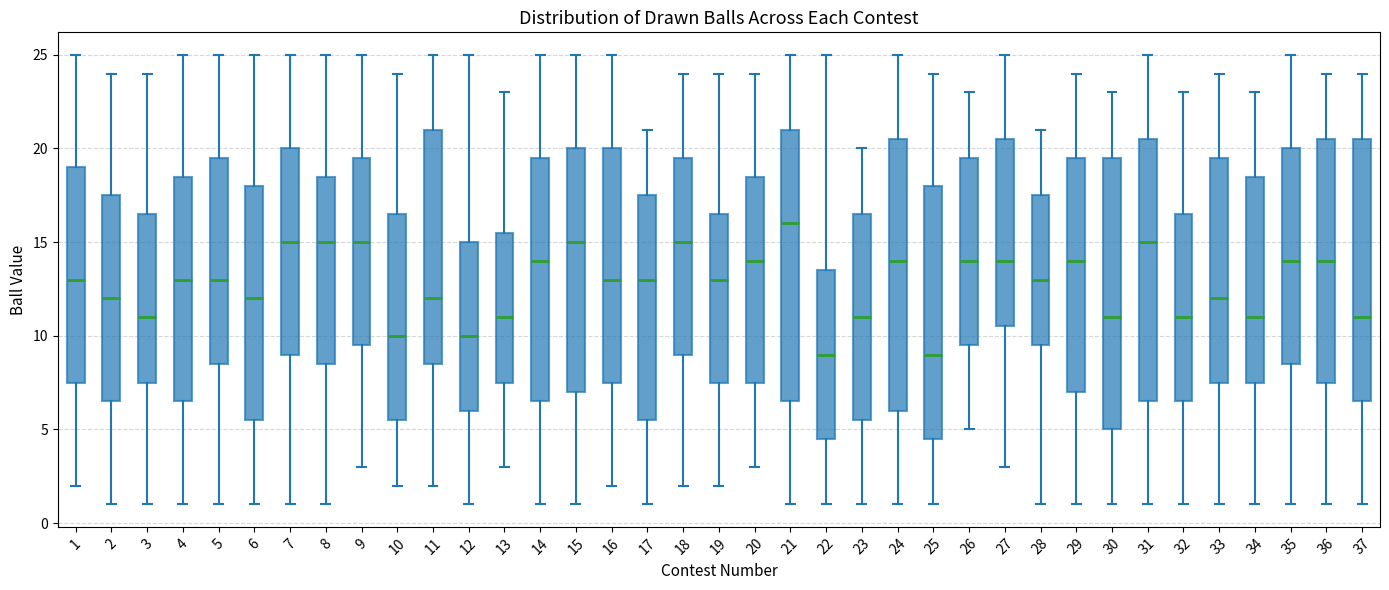

Reading left to right, transcribe this box plot: for each box, give where its median line is, the range the box spans, and where its two whiskers end, as read against the y-axis. The values are not printed on the chart, so give them approximately, as read against the axis.

1: median 13.0, box 7.5 to 19.0, whiskers 2.0 to 25.0
2: median 12.0, box 6.5 to 17.5, whiskers 1.0 to 24.0
3: median 11.0, box 7.5 to 16.5, whiskers 1.0 to 24.0
4: median 13.0, box 6.5 to 18.5, whiskers 1.0 to 25.0
5: median 13.0, box 8.5 to 19.5, whiskers 1.0 to 25.0
6: median 12.0, box 5.5 to 18.0, whiskers 1.0 to 25.0
7: median 15.0, box 9.0 to 20.0, whiskers 1.0 to 25.0
8: median 15.0, box 8.5 to 18.5, whiskers 1.0 to 25.0
9: median 15.0, box 9.5 to 19.5, whiskers 3.0 to 25.0
10: median 10.0, box 5.5 to 16.5, whiskers 2.0 to 24.0
11: median 12.0, box 8.5 to 21.0, whiskers 2.0 to 25.0
12: median 10.0, box 6.0 to 15.0, whiskers 1.0 to 25.0
13: median 11.0, box 7.5 to 15.5, whiskers 3.0 to 23.0
14: median 14.0, box 6.5 to 19.5, whiskers 1.0 to 25.0
15: median 15.0, box 7.0 to 20.0, whiskers 1.0 to 25.0
16: median 13.0, box 7.5 to 20.0, whiskers 2.0 to 25.0
17: median 13.0, box 5.5 to 17.5, whiskers 1.0 to 21.0
18: median 15.0, box 9.0 to 19.5, whiskers 2.0 to 24.0
19: median 13.0, box 7.5 to 16.5, whiskers 2.0 to 24.0
20: median 14.0, box 7.5 to 18.5, whiskers 3.0 to 24.0
21: median 16.0, box 6.5 to 21.0, whiskers 1.0 to 25.0
22: median 9.0, box 4.5 to 13.5, whiskers 1.0 to 25.0
23: median 11.0, box 5.5 to 16.5, whiskers 1.0 to 20.0
24: median 14.0, box 6.0 to 20.5, whiskers 1.0 to 25.0
25: median 9.0, box 4.5 to 18.0, whiskers 1.0 to 24.0
26: median 14.0, box 9.5 to 19.5, whiskers 5.0 to 23.0
27: median 14.0, box 10.5 to 20.5, whiskers 3.0 to 25.0
28: median 13.0, box 9.5 to 17.5, whiskers 1.0 to 21.0
29: median 14.0, box 7.0 to 19.5, whiskers 1.0 to 24.0
30: median 11.0, box 5.0 to 19.5, whiskers 1.0 to 23.0
31: median 15.0, box 6.5 to 20.5, whiskers 1.0 to 25.0
32: median 11.0, box 6.5 to 16.5, whiskers 1.0 to 23.0
33: median 12.0, box 7.5 to 19.5, whiskers 1.0 to 24.0
34: median 11.0, box 7.5 to 18.5, whiskers 1.0 to 23.0
35: median 14.0, box 8.5 to 20.0, whiskers 1.0 to 25.0
36: median 14.0, box 7.5 to 20.5, whiskers 1.0 to 24.0
37: median 11.0, box 6.5 to 20.5, whiskers 1.0 to 24.0